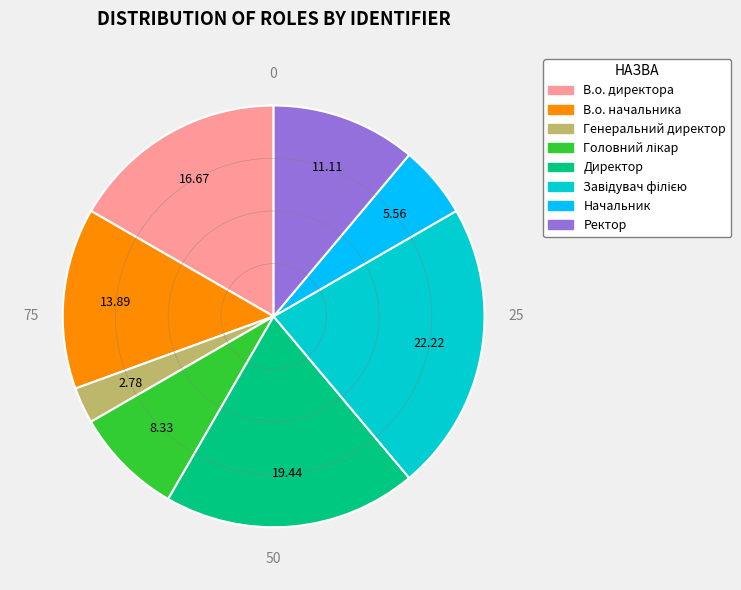

Combined, do Начальник and В.о. директора account for over 50%?

No